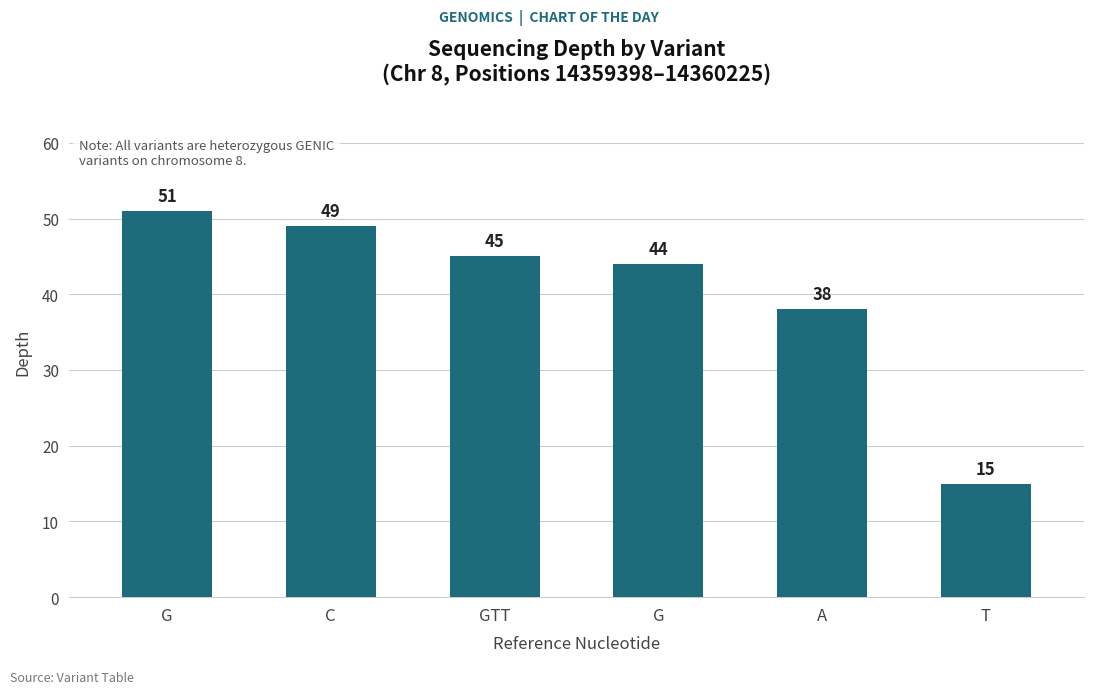

What is the average value?

40